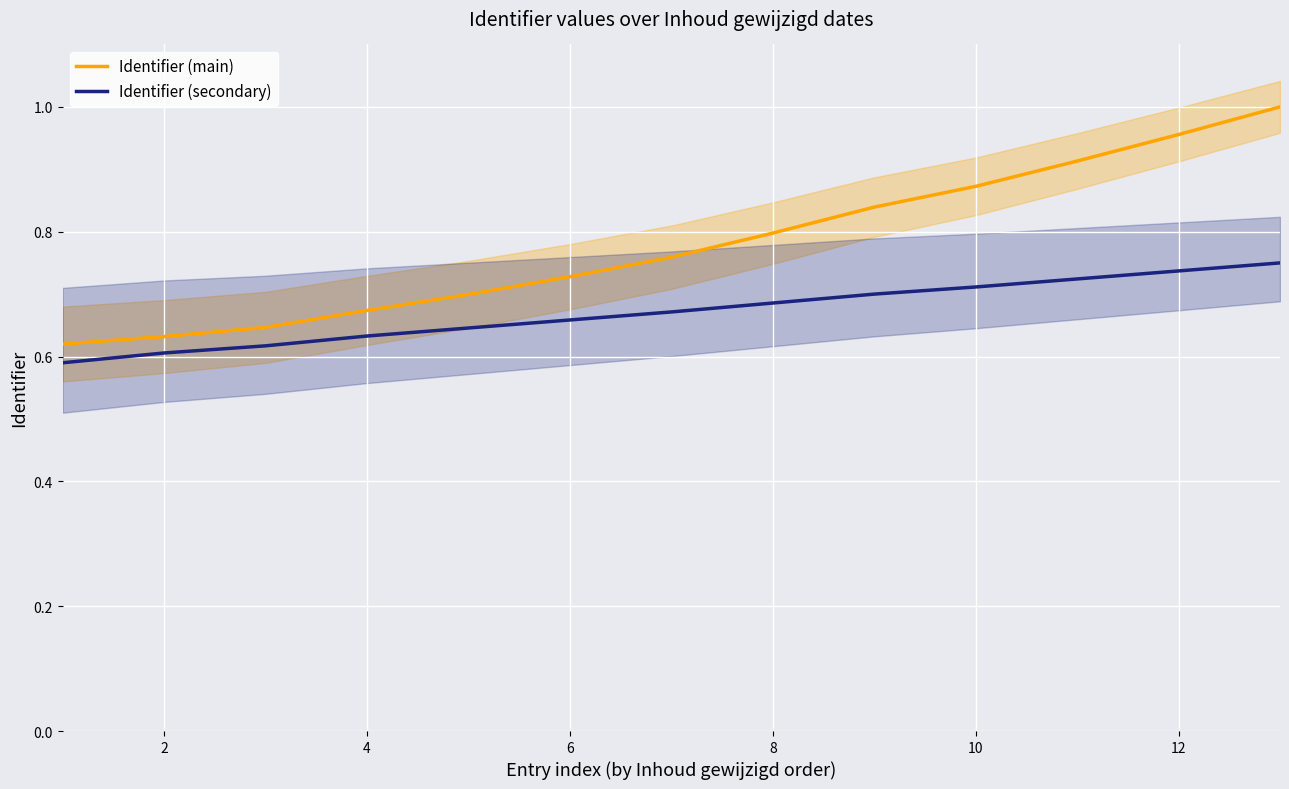

Is the value of Identifier (secondary) at 4 greater than the value of Identifier (main) at 8?

No